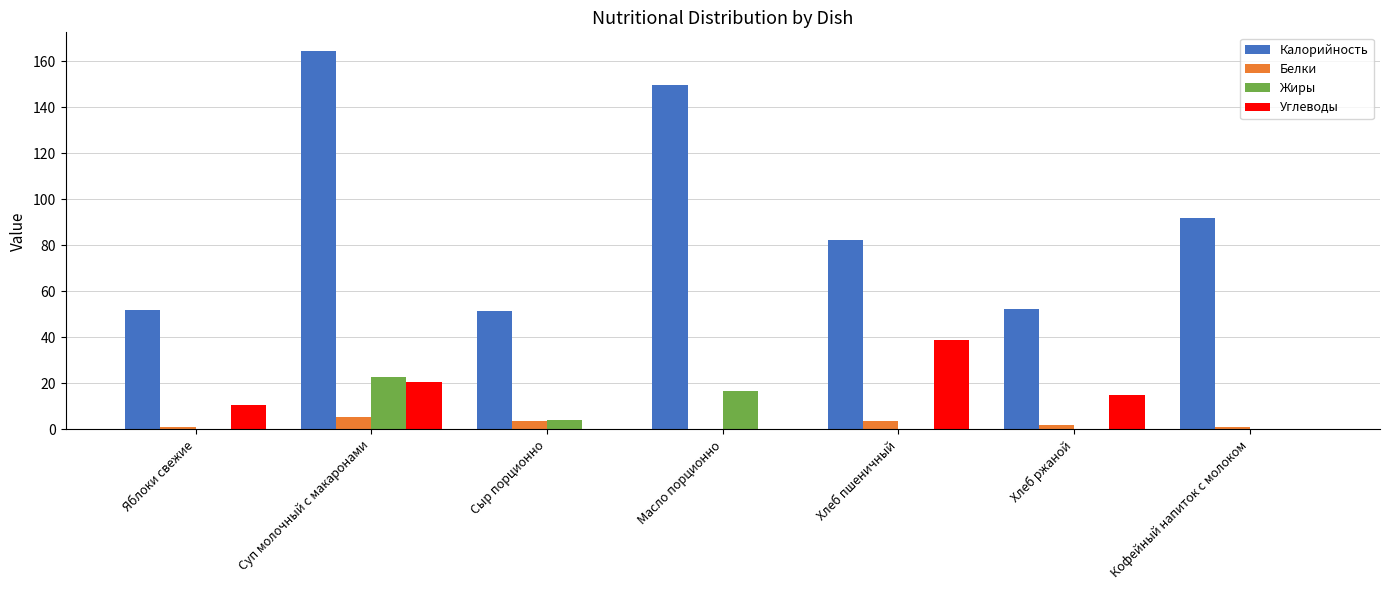

What is the average value of the Жиры series?

6.3